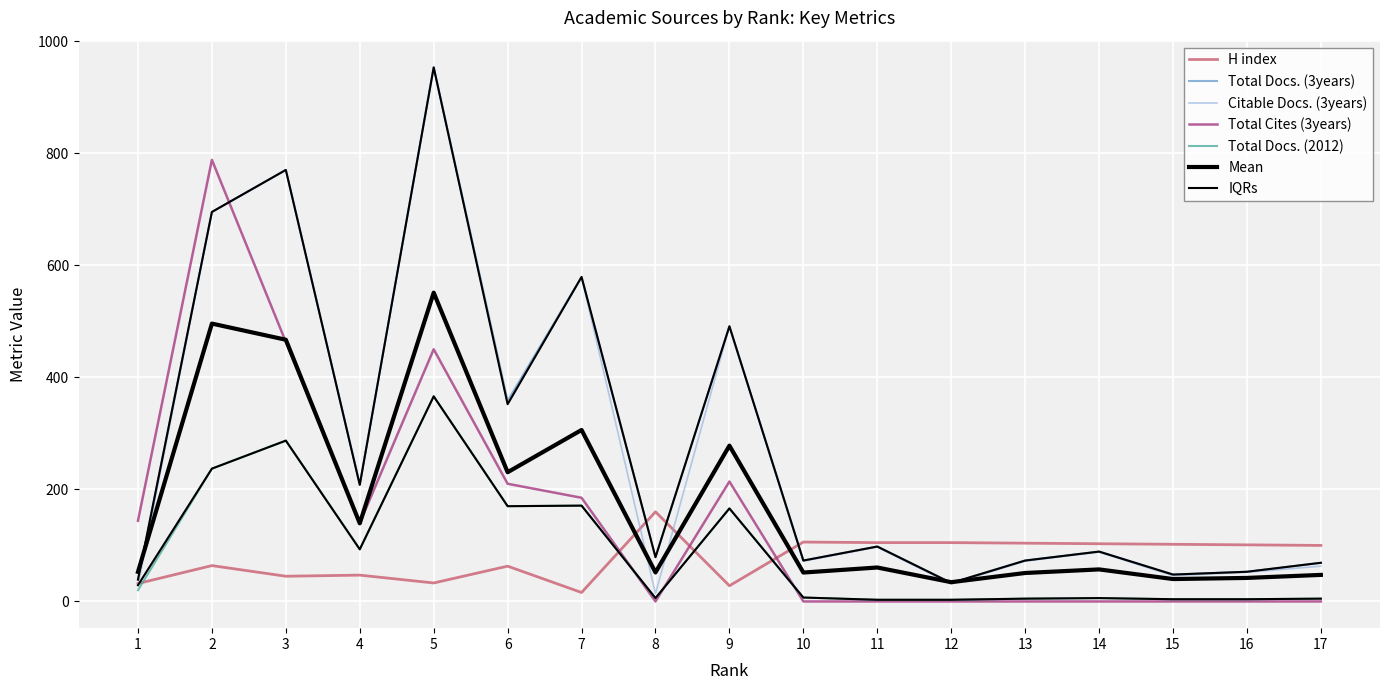

True or false: Total Docs. (3years) and Total Docs. (2012) intersect in this chart.

False